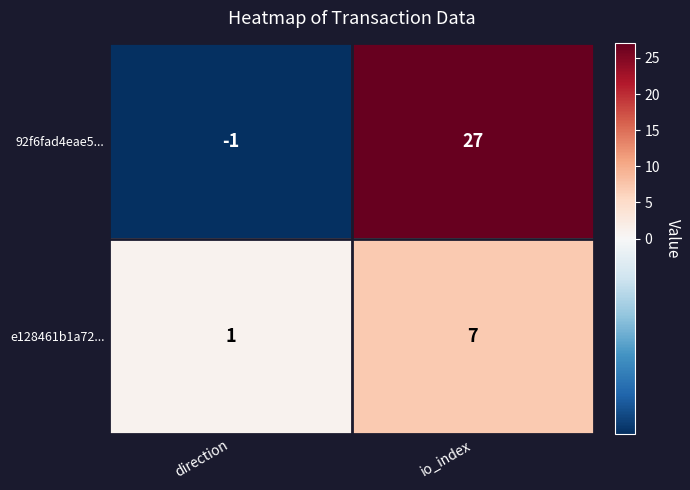

The value of 92f6fad4eae5... at direction is -1. True or false?

True